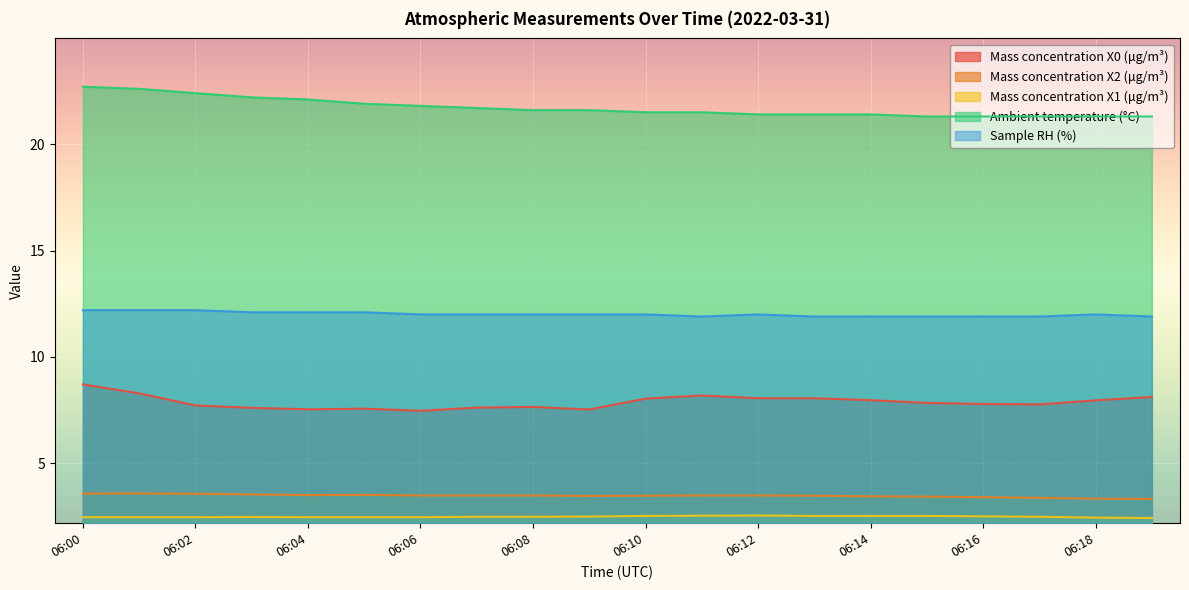

Which category has the lowest value in the Mass concentration X1 (μg/m³) series?

06:19